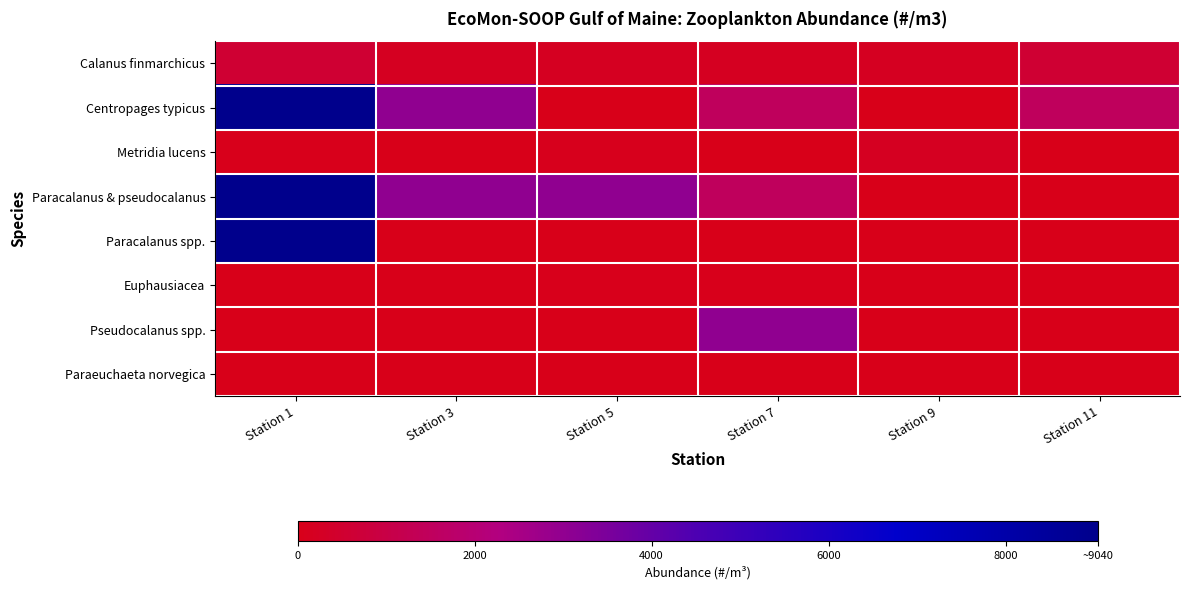

Between Station 1 and Station 7, which series saw the biggest shift?

Paracalanus spp.